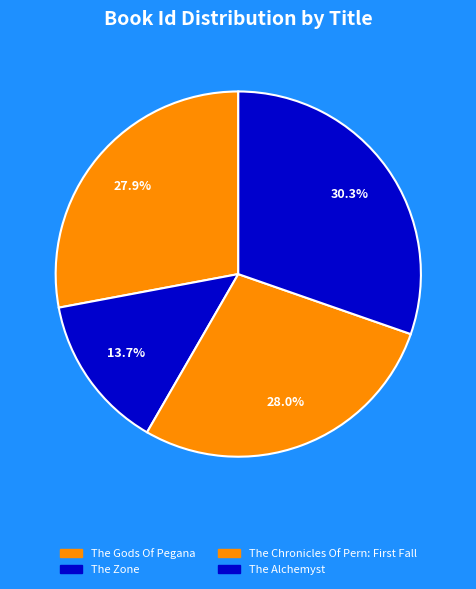

Which category has the smallest portion of the pie?

The Zone